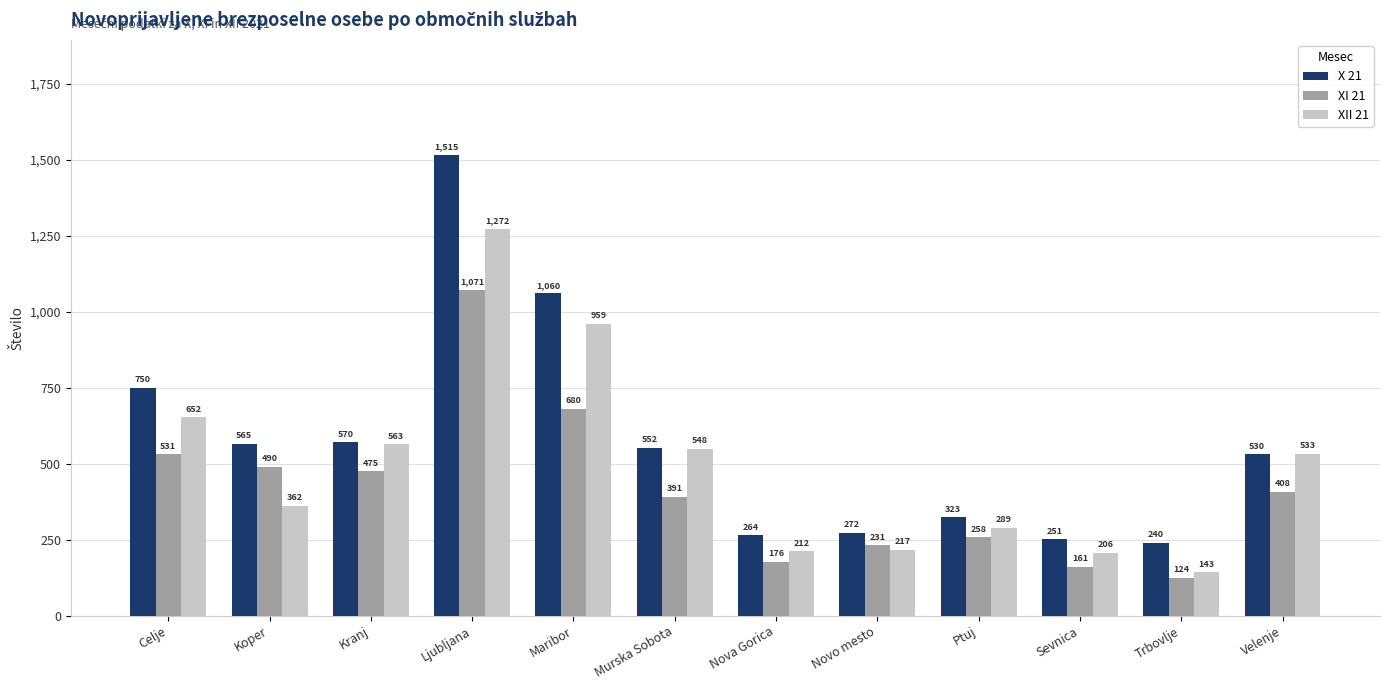

What is the total value across all series at Novo mesto?

720